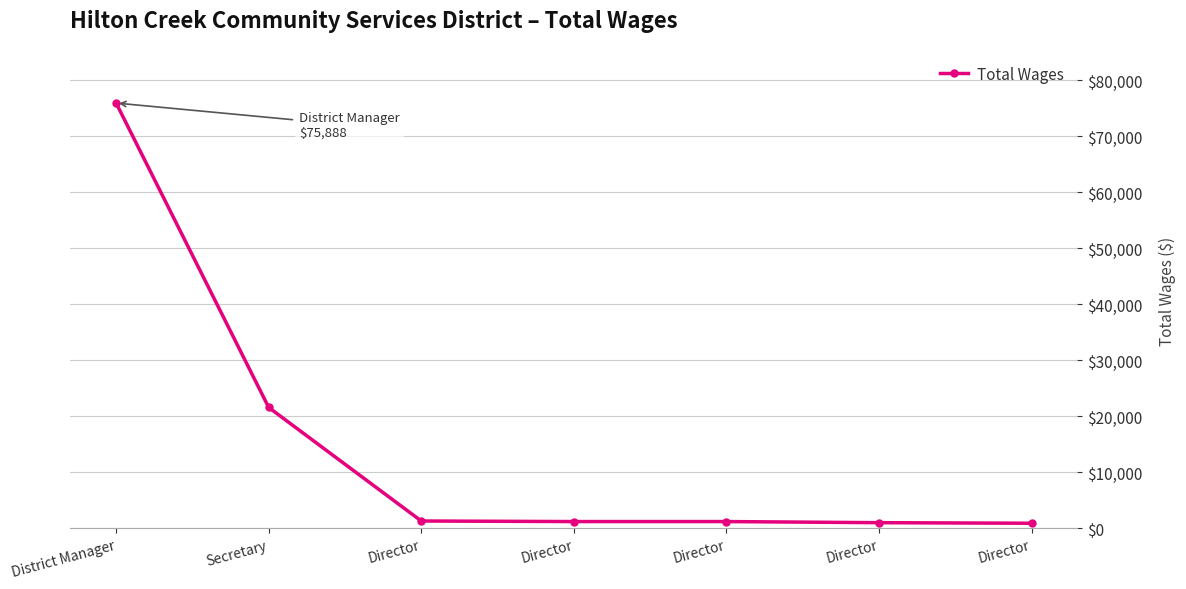

The chart shows a value of 1000 at Director. True or false?

True